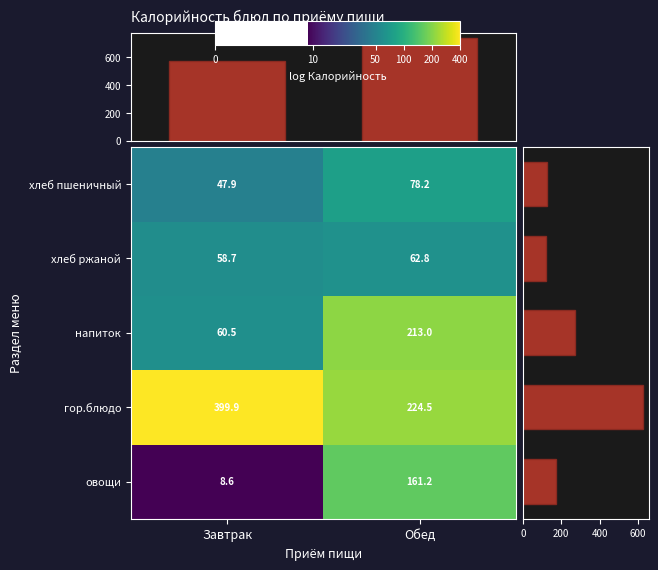

What is the sum of all напиток values?

273.5